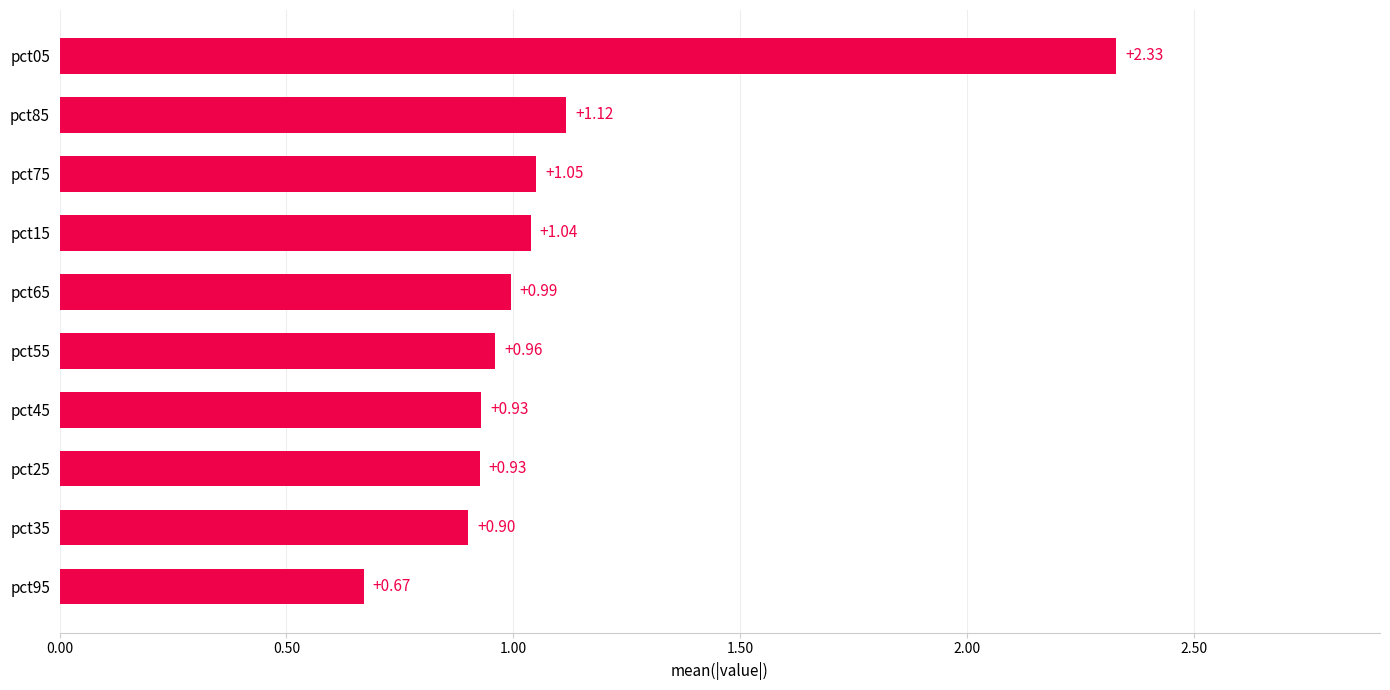

What is the change in value from pct15 to pct85?

+0.1